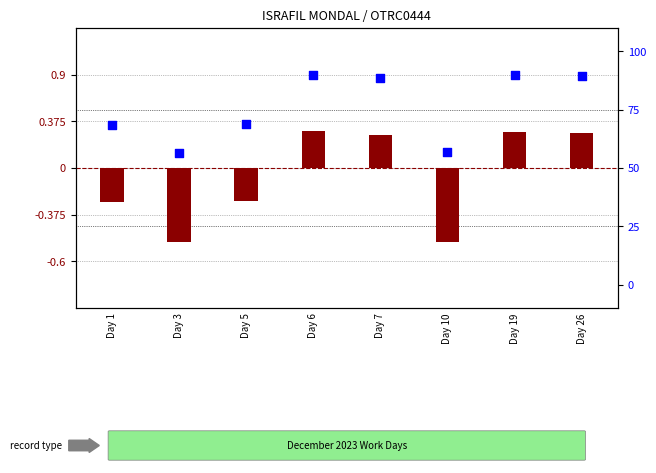

Is the value of log ratio at Day 6 greater than the value of percentile rank within the sample at Day 26?

No